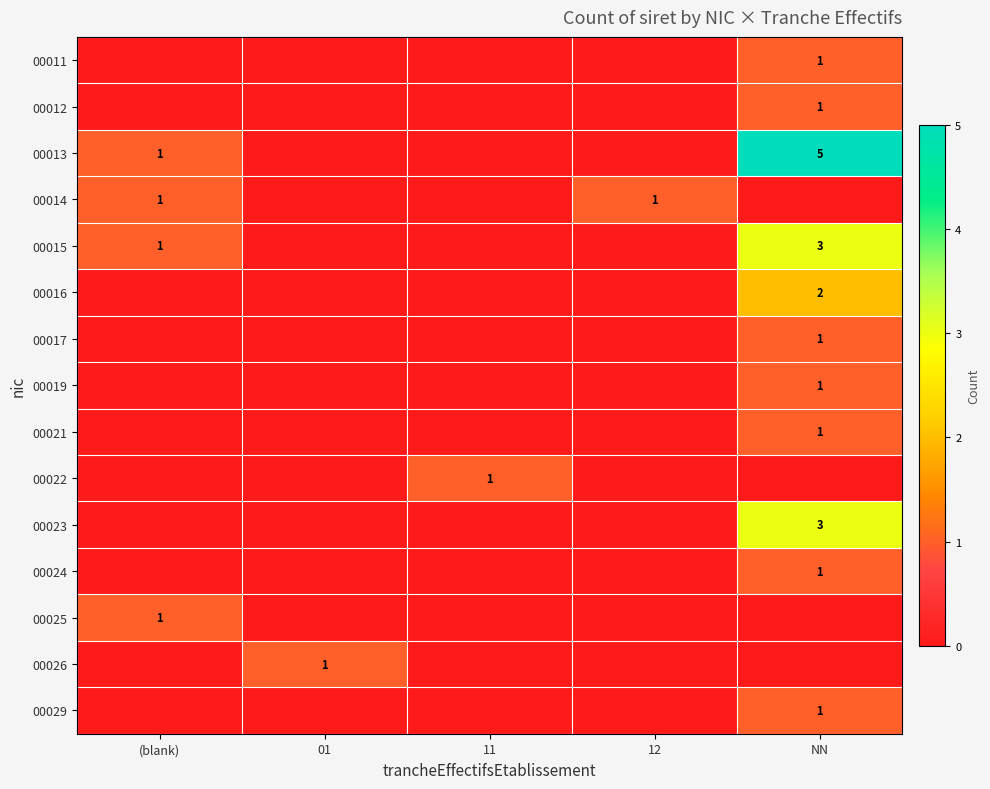

Count the row_2 values in the range 0 to 1.

4